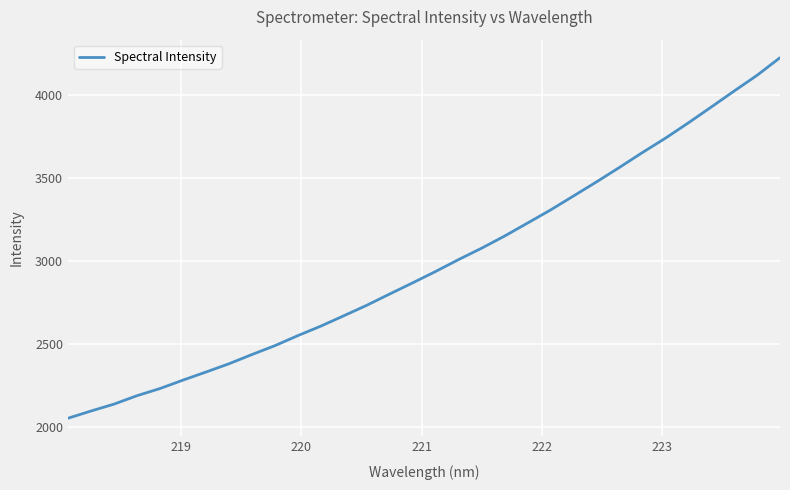

What is the greatest value displayed?

4226.9